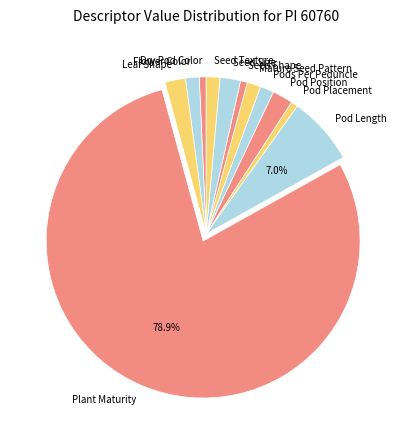

Do Pod Position and Pod Placement together represent more than half of the pie?

No